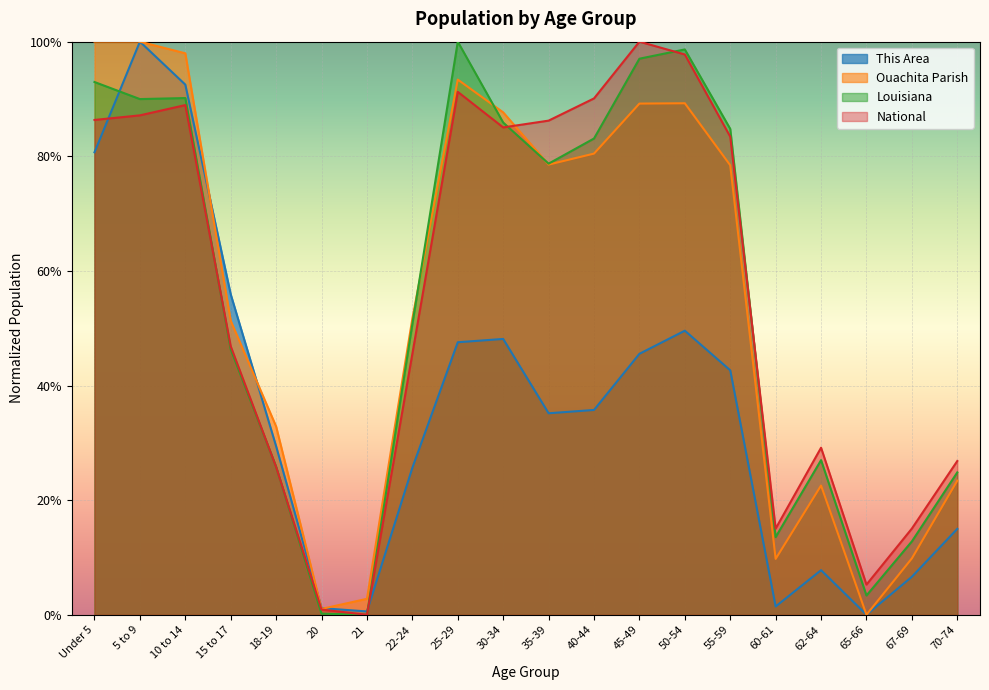

After their last crossing, which series has the higher values: Ouachita Parish or National?

National